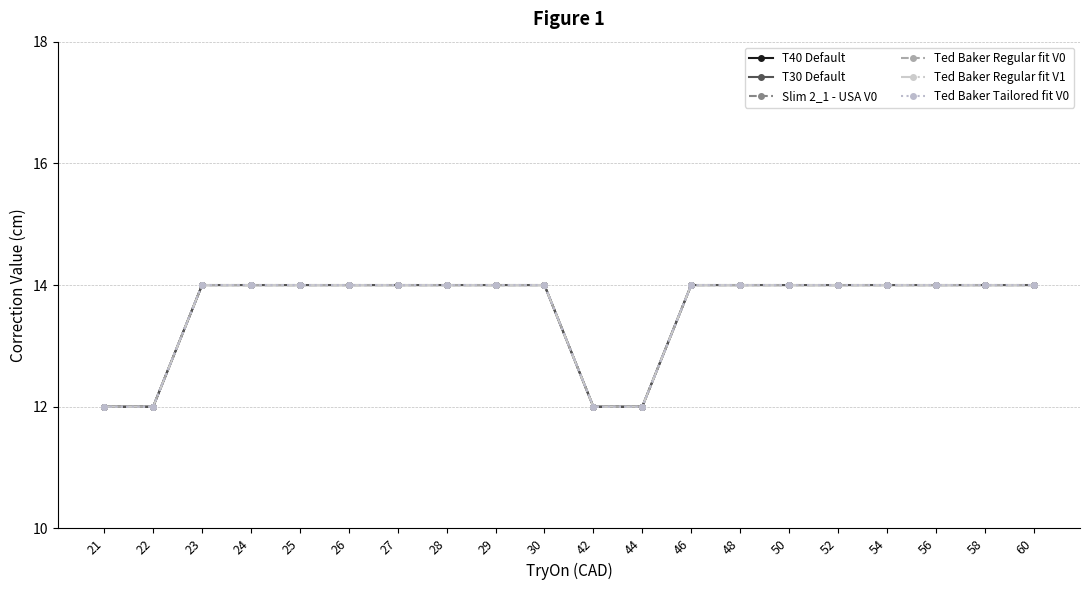

What is the sum of all Ted Baker Tailored fit V0 values?

272